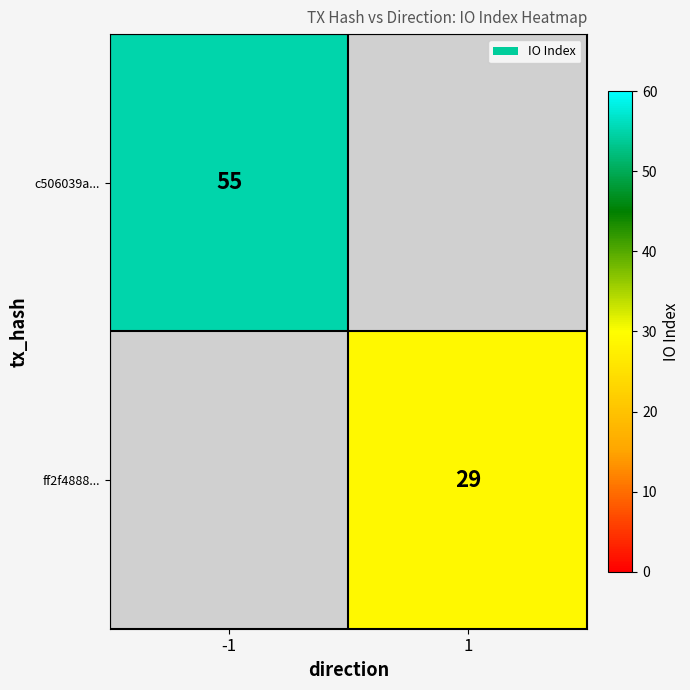

The ff2f4888... series shows 29 at 1. True or false?

True